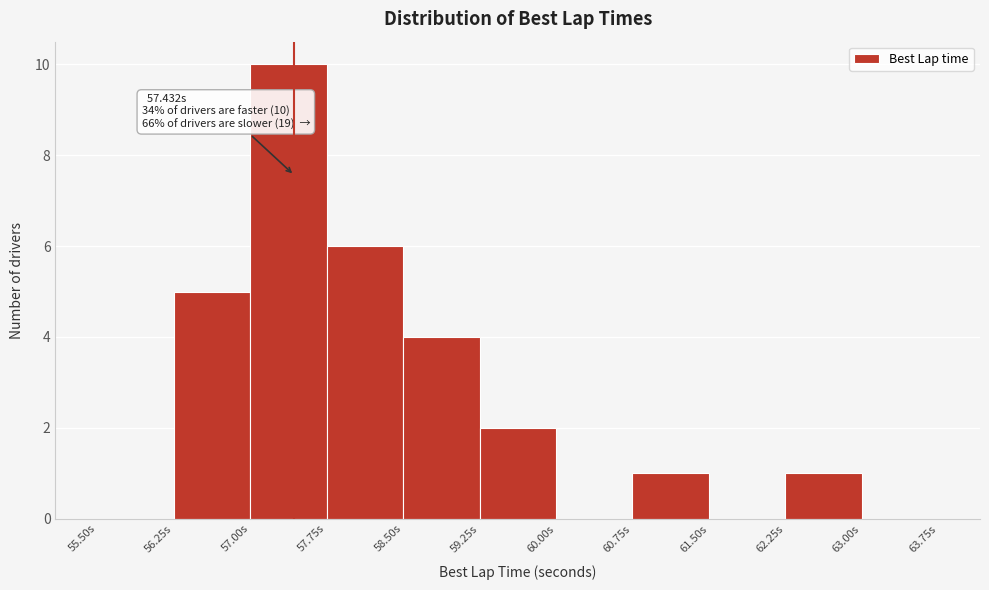

Which range on the x-axis has the tallest bar?

57.00 to 57.75